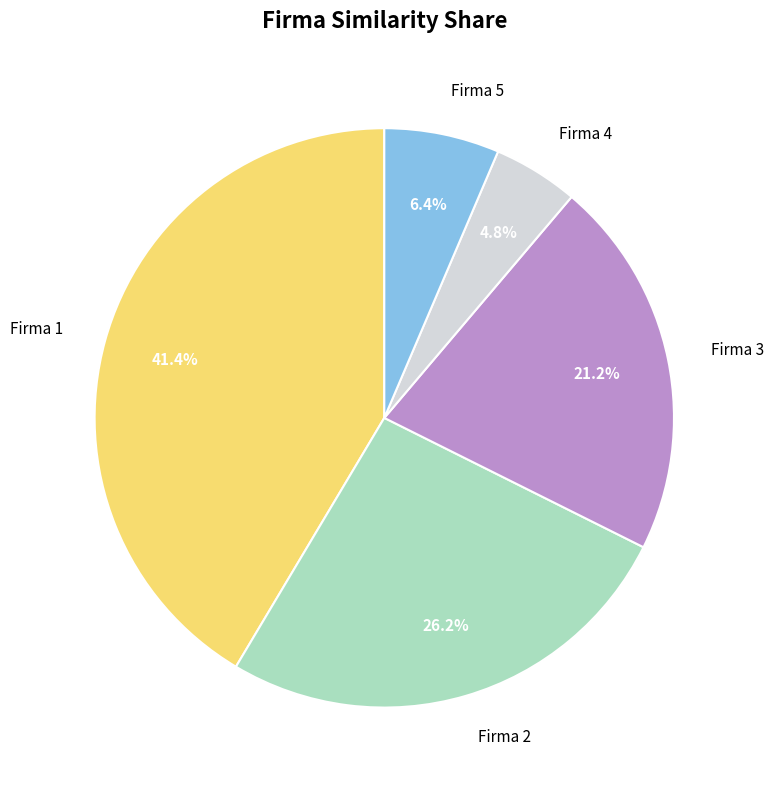

What is the largest slice in the pie chart?

Firma 1